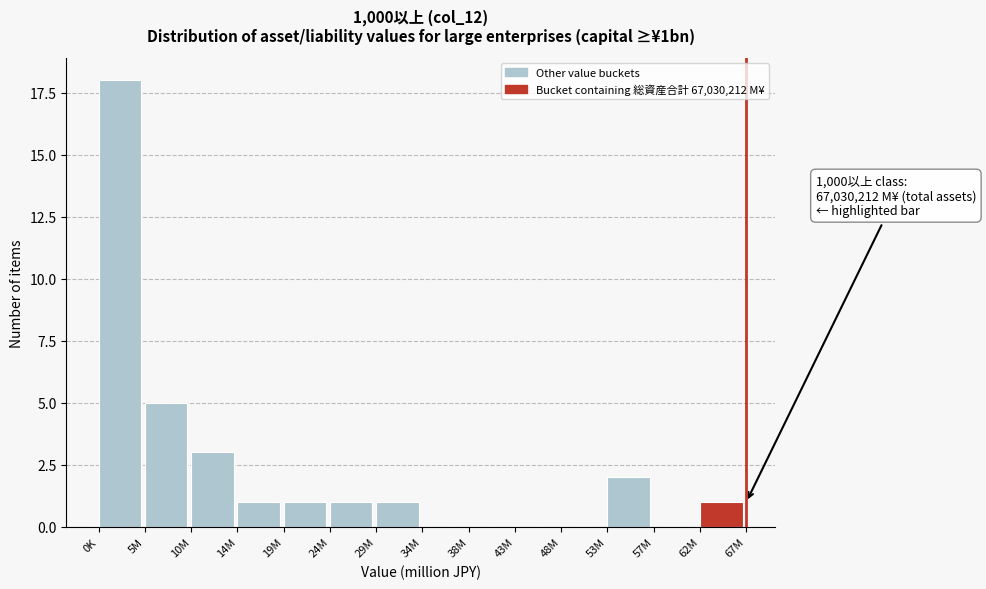

Reading right to left, extract all data points from this chart.

62M=1	57M=0	53M=2	48M=0	43M=0	38M=0	34M=0	29M=1	24M=1	19M=1	14M=1	10M=3	5M=5	0K=18